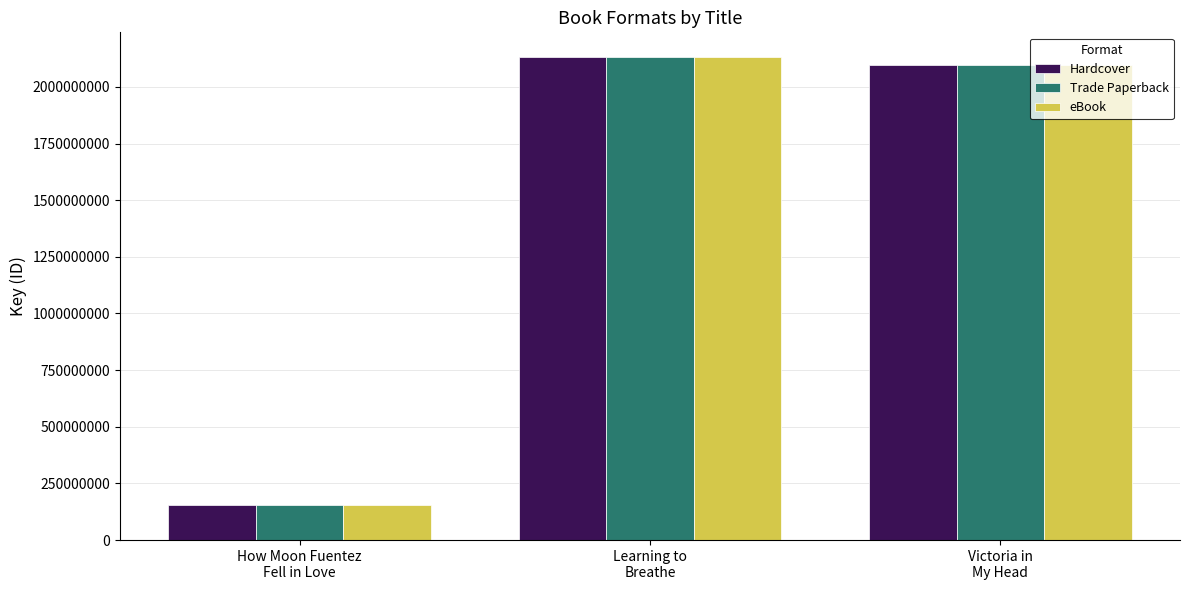

What is the difference between the maximum and minimum values in the eBook series?

1978288139